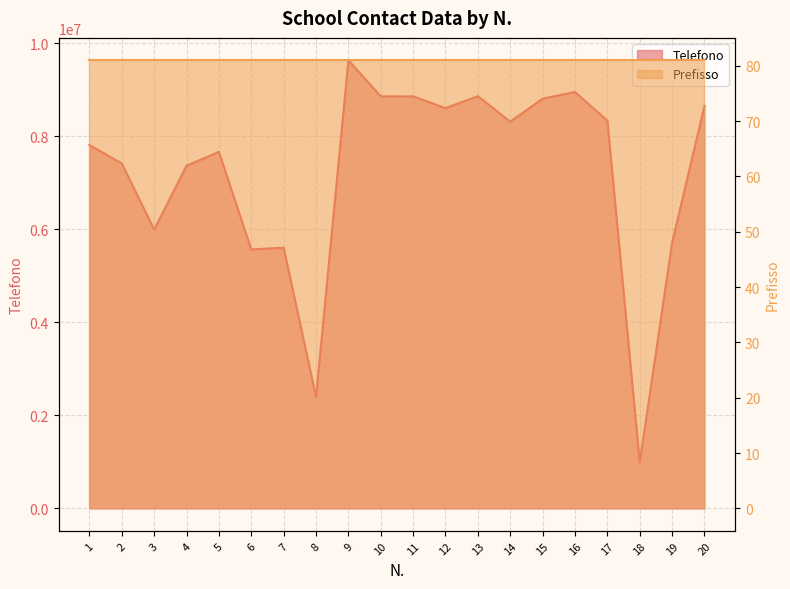

Reading left to right, transcribe all the data shown in this chart.

7811898	7414264	5992006	7366214	7663458	5567438	5603942	2395422	9631793	8857285	8857146	8603934	8861345	8313317	8806933	8951300	8333489	991348	5710410	8651167